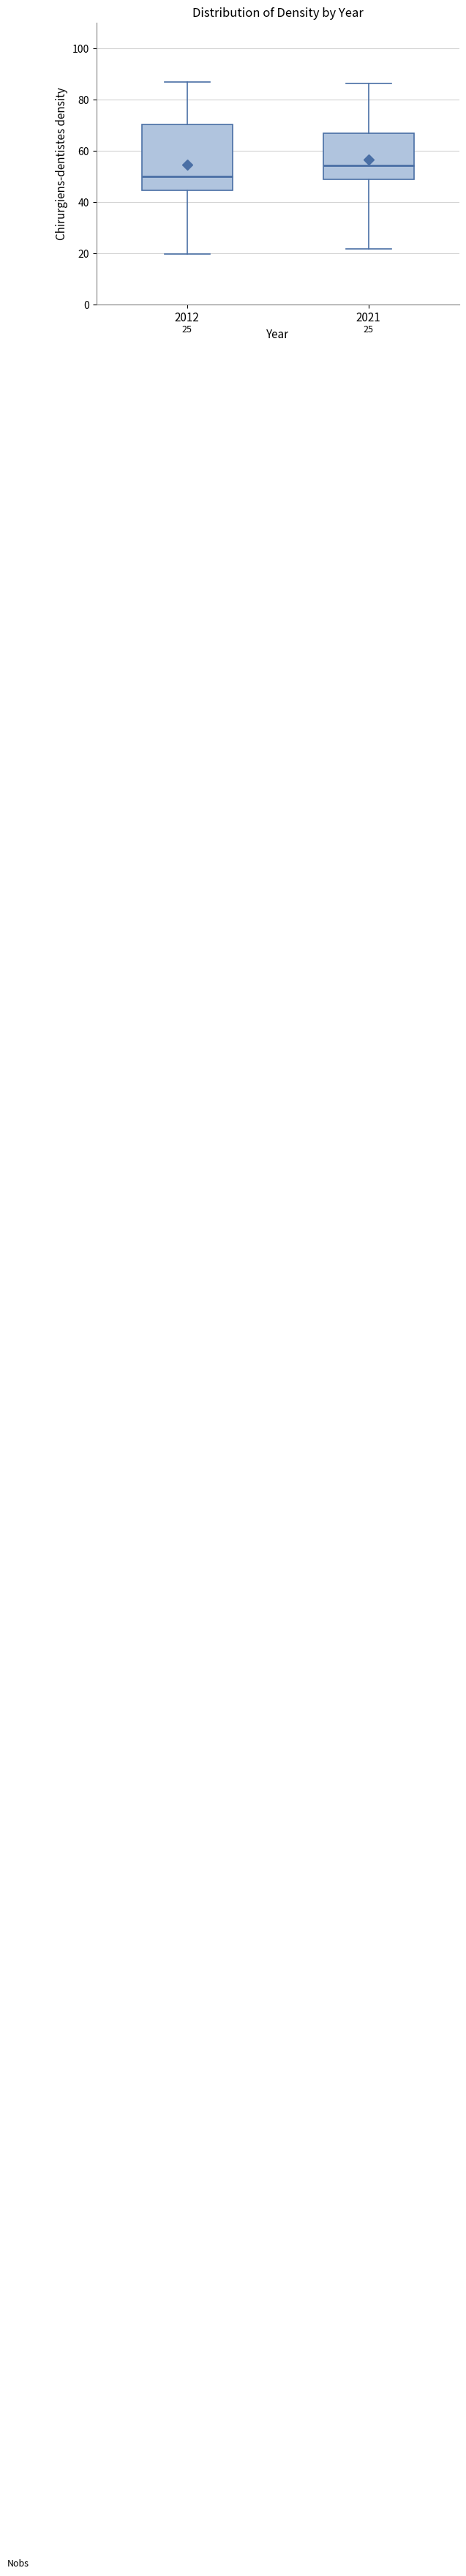

Which box is the tallest, from its lower edge to its upper edge?

2012